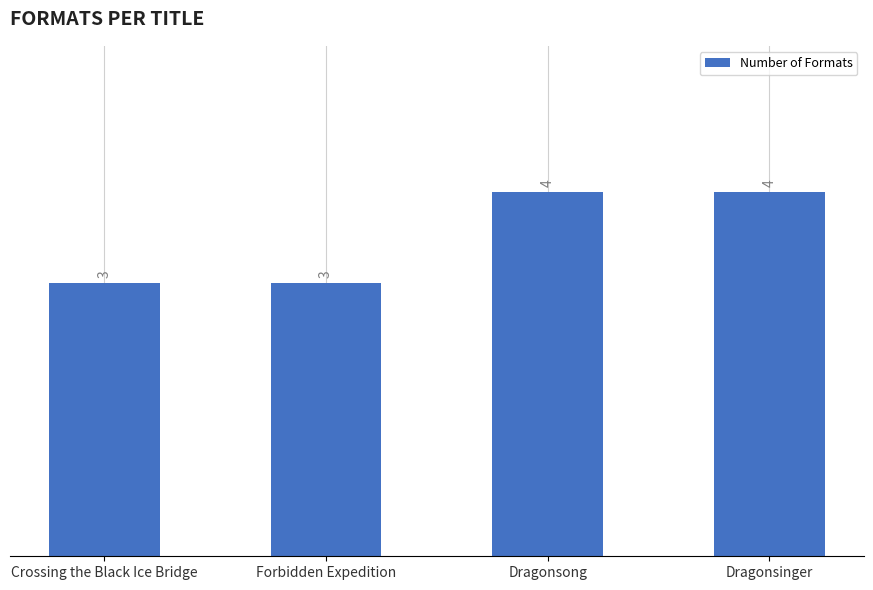

Count the number of data series in this chart.

1